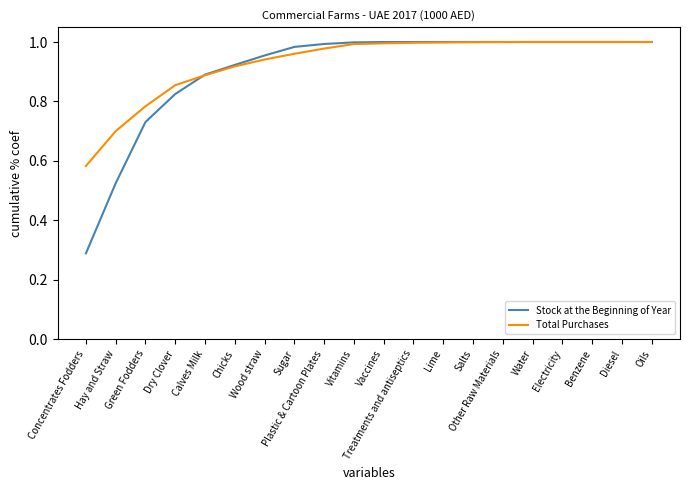

What position from the left is Vitamins?

10